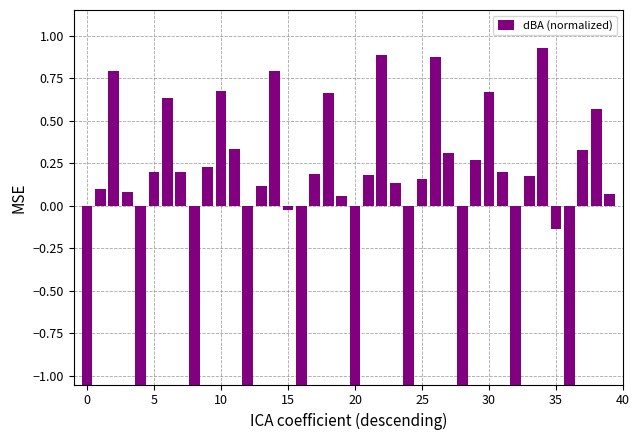

How many distinct data groups are displayed?

1